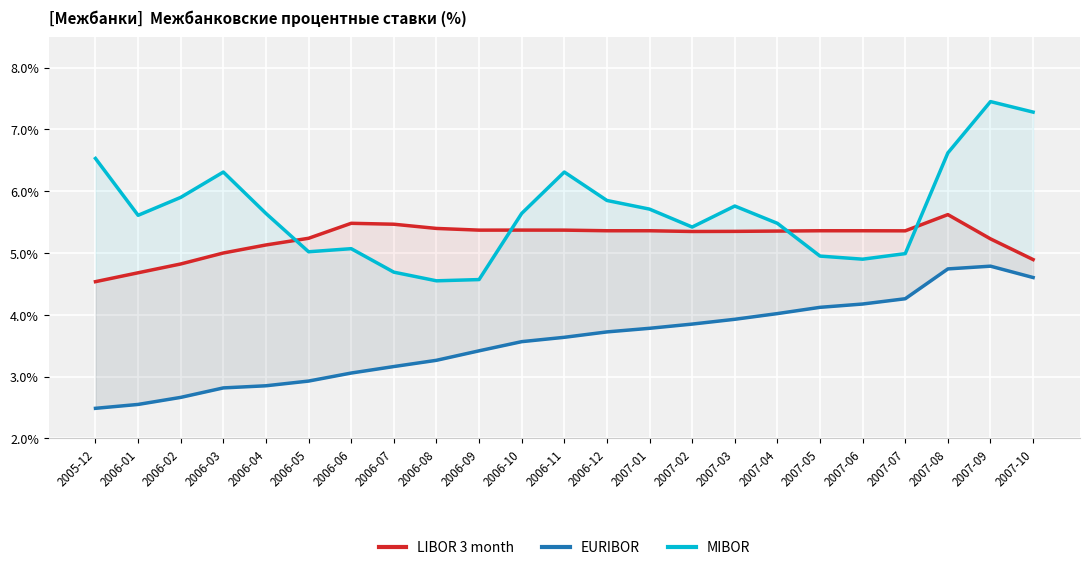

True or false: LIBOR 3 month and MIBOR cross at least once.

True